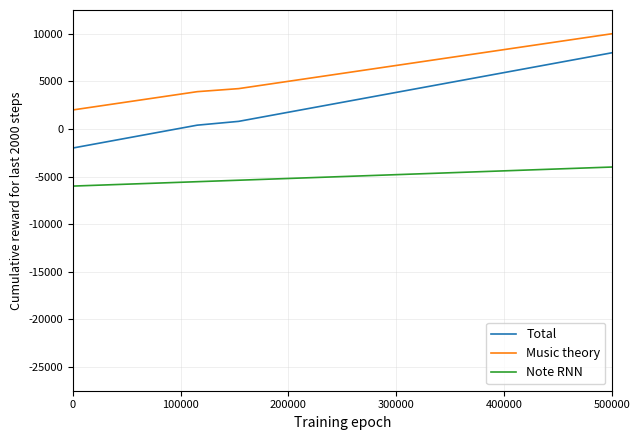

Which series has the largest range (max minus min)?

Total